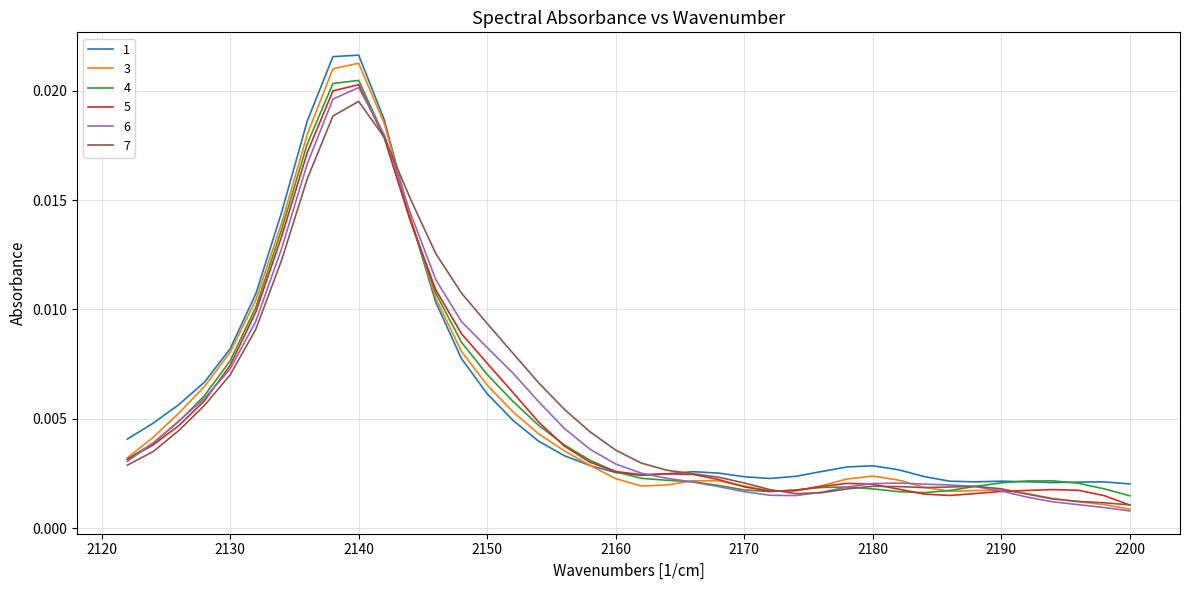

At which category does the chart reach its minimum across all series?

2200